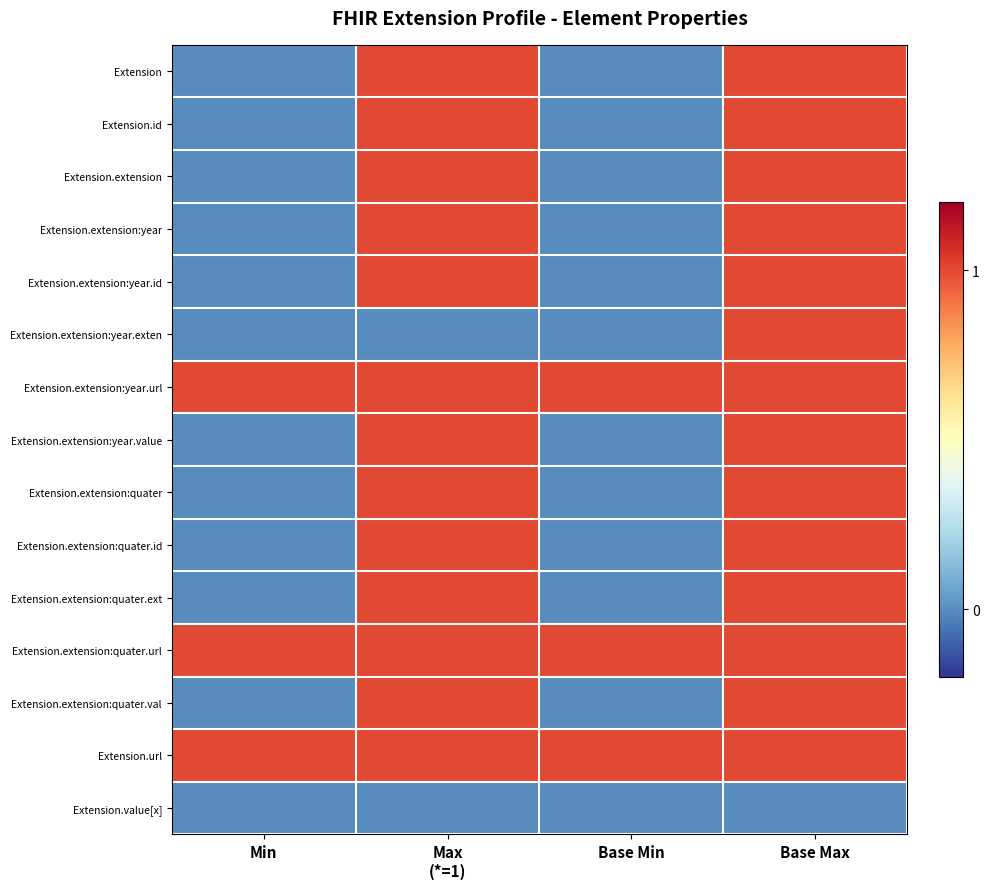

Reading right to left, transcribe all the data shown in this chart.

Extension: Base Max=1	Base Min=0	Max
(*=1)=1	Min=0
Extension.id: Base Max=1	Base Min=0	Max
(*=1)=1	Min=0
Extension.extension: Base Max=1	Base Min=0	Max
(*=1)=1	Min=0
Extension.extension:year: Base Max=1	Base Min=0	Max
(*=1)=1	Min=0
Extension.extension:year.id: Base Max=1	Base Min=0	Max
(*=1)=1	Min=0
Extension.extension:year.exten: Base Max=1	Base Min=0	Max
(*=1)=0	Min=0
Extension.extension:year.url: Base Max=1	Base Min=1	Max
(*=1)=1	Min=1
Extension.extension:year.value: Base Max=1	Base Min=0	Max
(*=1)=1	Min=0
Extension.extension:quater: Base Max=1	Base Min=0	Max
(*=1)=1	Min=0
Extension.extension:quater.id: Base Max=1	Base Min=0	Max
(*=1)=1	Min=0
Extension.extension:quater.ext: Base Max=1	Base Min=0	Max
(*=1)=1	Min=0
Extension.extension:quater.url: Base Max=1	Base Min=1	Max
(*=1)=1	Min=1
Extension.extension:quater.val: Base Max=1	Base Min=0	Max
(*=1)=1	Min=0
Extension.url: Base Max=1	Base Min=1	Max
(*=1)=1	Min=1
Extension.value[x]: Base Max=0	Base Min=0	Max
(*=1)=0	Min=0